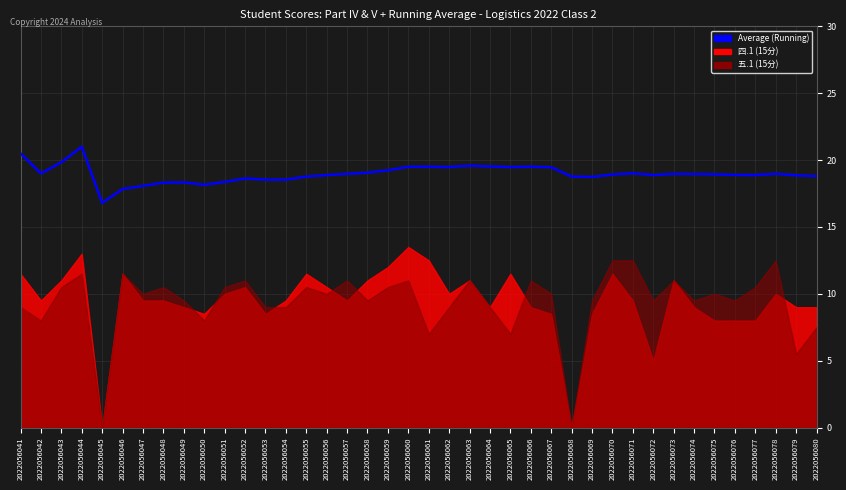

Reading left to right, transcribe all the data shown in this chart.

2022056041=20.5	2022056042=19.0	2022056043=19.8	2022056044=21.0	2022056045=16.8	2022056046=17.8	2022056047=18.1	2022056048=18.3	2022056049=18.3	2022056050=18.1	2022056051=18.4	2022056052=18.6	2022056053=18.5	2022056054=18.5	2022056055=18.8	2022056056=18.9	2022056057=19.0	2022056058=19.1	2022056059=19.2	2022056060=19.5	2022056061=19.5	2022056062=19.5	2022056063=19.6	2022056064=19.5	2022056065=19.5	2022056066=19.5	2022056067=19.5	2022056068=18.8	2022056069=18.7	2022056070=18.9	2022056071=19.0	2022056072=18.9	2022056073=19.0	2022056074=19.0	2022056075=18.9	2022056076=18.9	2022056077=18.9	2022056078=19.0	2022056079=18.9	2022056080=18.8